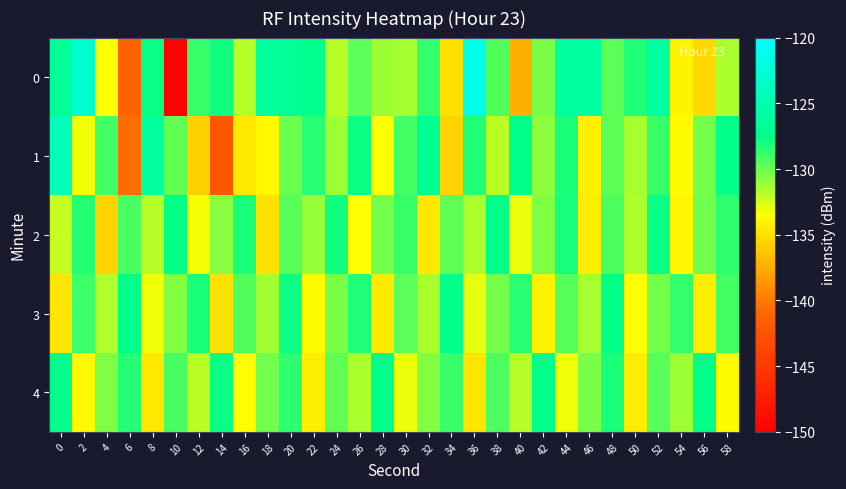

Reading right to left, transcribe all the data shown in this chart.

0: 58=-131.5	56=-135.3	54=-134.0	52=-125.9	50=-128.3	48=-129.7	46=-125.9	44=-126.0	42=-130.4	40=-137.5	38=-129.5	36=-121.5	34=-134.9	32=-128.8	30=-131.4	28=-131.2	26=-129.7	24=-131.8	22=-127.2	20=-126.8	18=-126.4	16=-131.8	14=-128.0	12=-128.9	10=-149.8	8=-127.6	6=-141.2	4=-133.4	2=-123.1	0=-126.6
1: 58=-127.3	56=-130.2	54=-133.6	52=-128.9	50=-131.4	48=-129.7	46=-134.2	44=-128.1	42=-130.8	40=-127.5	38=-131.9	36=-128.3	34=-135.6	32=-126.7	30=-129.1	28=-133.4	26=-127.8	24=-131.2	22=-128.5	20=-130.0	18=-133.8	16=-134.6	14=-142.3	12=-135.8	10=-129.7	8=-126.1	6=-140.7	4=-129.1	2=-133.2	0=-124.5
2: 58=-128.6	56=-130.1	54=-133.9	52=-127.7	50=-131.5	48=-129.3	46=-134.3	44=-128.0	42=-130.5	40=-133.1	38=-127.4	36=-131.6	34=-129.8	32=-134.6	30=-128.8	28=-130.3	26=-133.5	24=-127.9	22=-131.1	20=-129.5	18=-134.9	16=-128.2	14=-130.7	12=-133.3	10=-127.6	8=-131.8	6=-129.2	4=-135.7	2=-128.4	0=-132.1
3: 58=-129.1	56=-134.4	54=-128.7	52=-130.3	50=-133.4	48=-127.6	46=-131.4	44=-129.6	42=-134.1	40=-128.5	38=-130.2	36=-133.0	34=-127.3	32=-131.5	30=-129.7	28=-134.5	26=-128.3	24=-130.4	22=-133.6	20=-127.8	18=-131.3	16=-129.4	14=-134.8	12=-128.1	10=-130.6	8=-133.2	6=-127.5	4=-131.7	2=-129.0	0=-134.7
4: 58=-133.7	56=-127.6	54=-131.2	52=-129.5	50=-134.4	48=-128.1	46=-130.4	44=-133.2	42=-127.5	40=-131.8	38=-129.3	36=-134.7	34=-128.9	32=-130.6	30=-133.1	28=-127.4	26=-131.6	24=-129.8	22=-134.3	20=-128.6	18=-130.1	16=-133.5	14=-127.7	12=-131.9	10=-129.2	8=-134.6	6=-128.4	4=-130.5	2=-133.8	0=-127.2